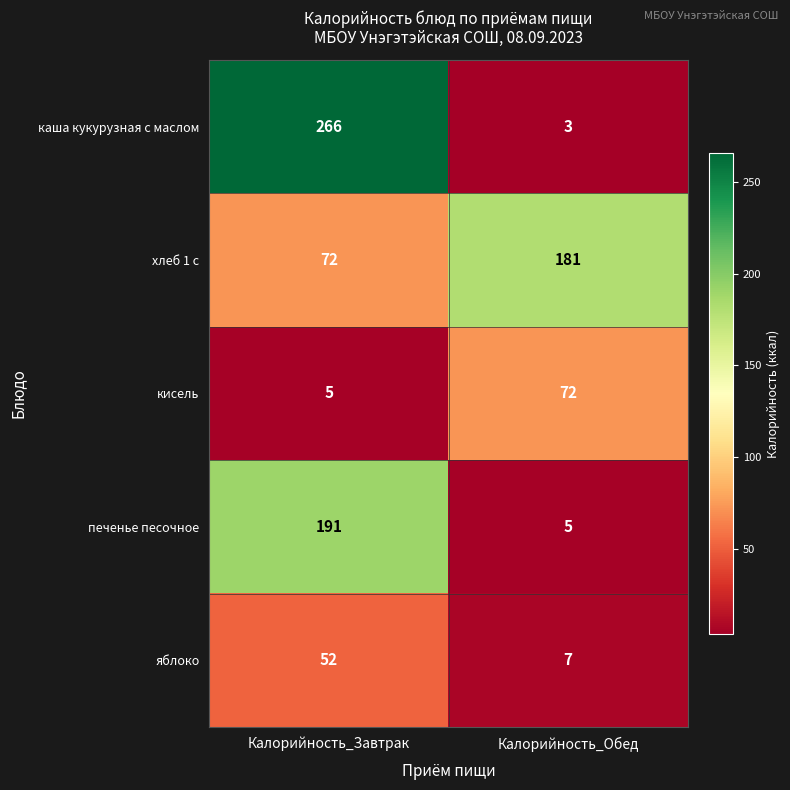

What is the sum of all хлеб 1 с values?

253